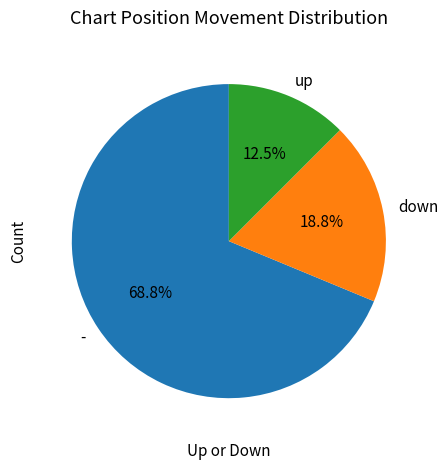

Rank the categories by value from highest to lowest.

-, down, up